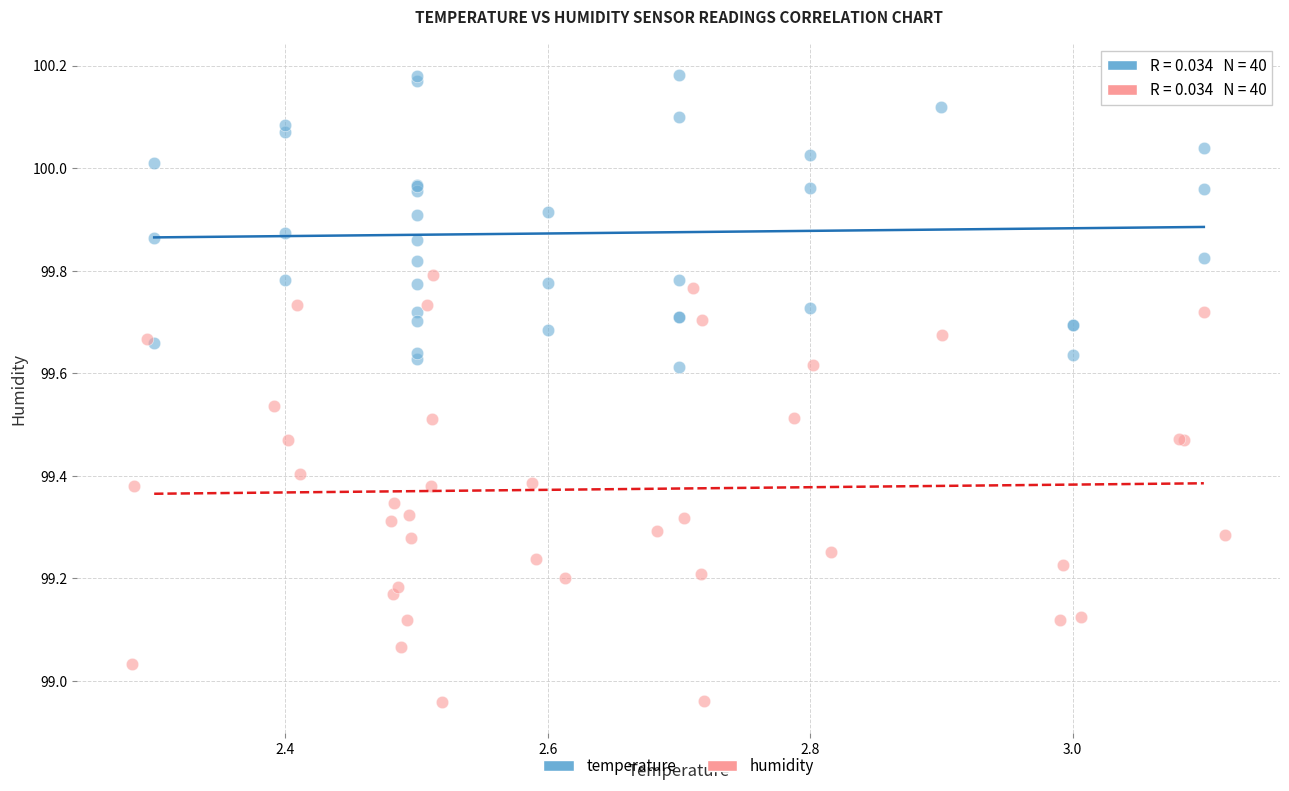

Which series has the widest spread of Y values?

humidity